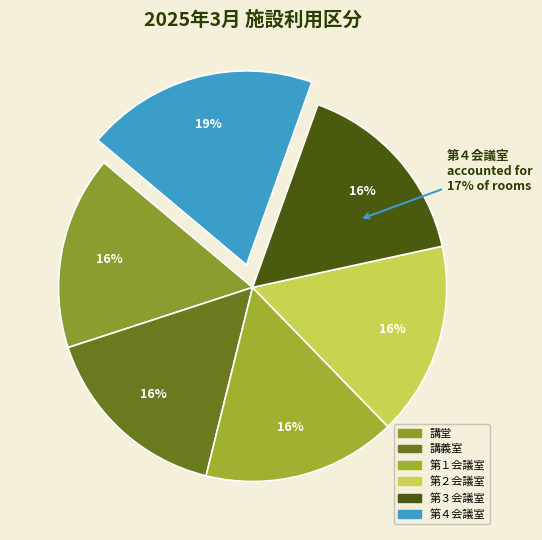

The 第３会議室 slice represents 27% of the pie. True or false?

False